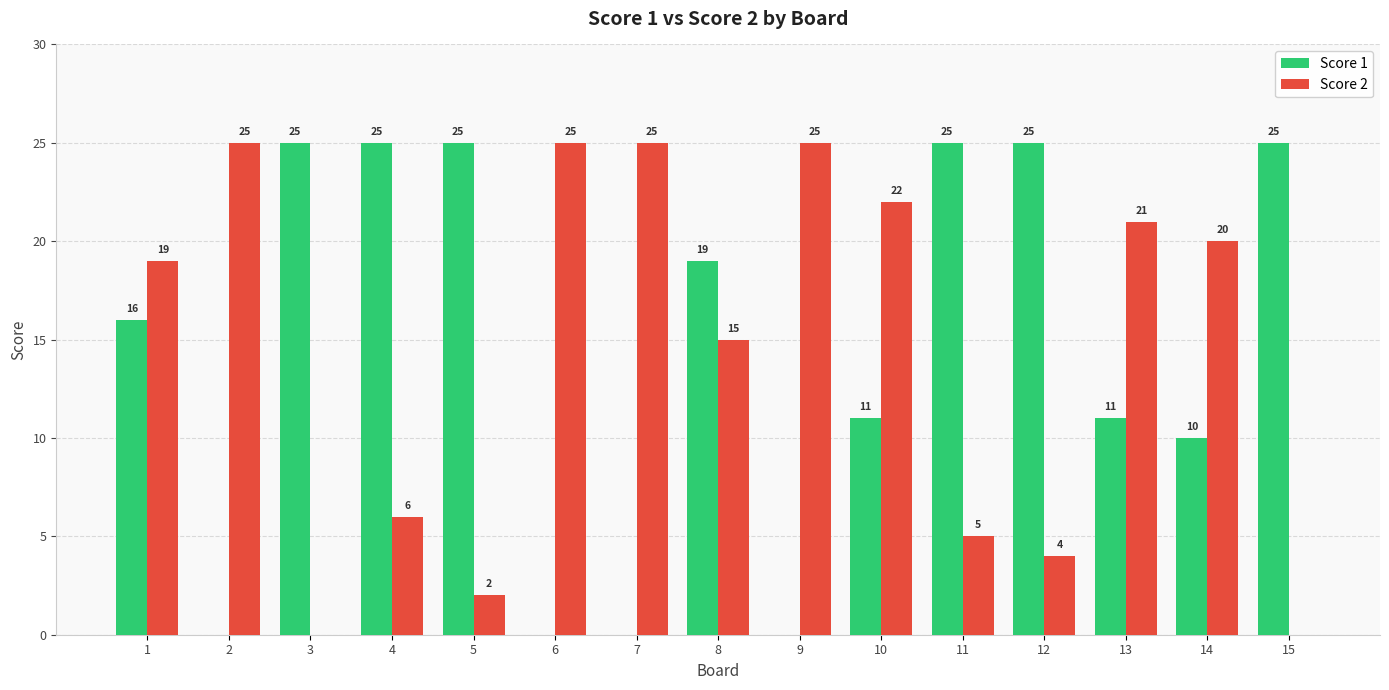

Which series has the largest total across all categories?

Score 1